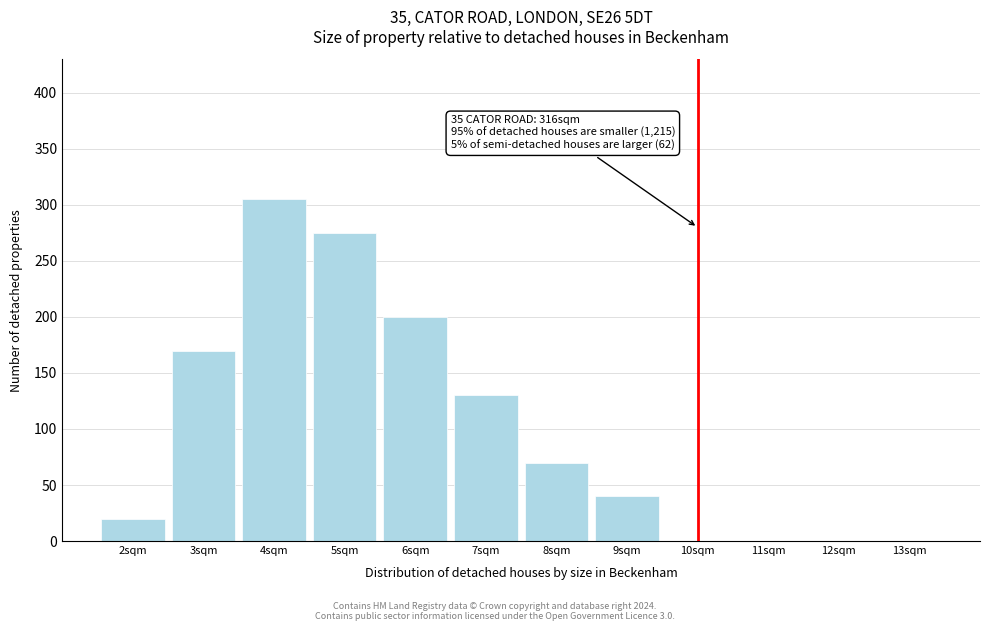

Reading left to right, extract all data points from this chart.

2sqm=20	3sqm=170	4sqm=305	5sqm=275	6sqm=200	7sqm=130	8sqm=70	9sqm=40	10sqm=0	11sqm=0	12sqm=0	13sqm=0